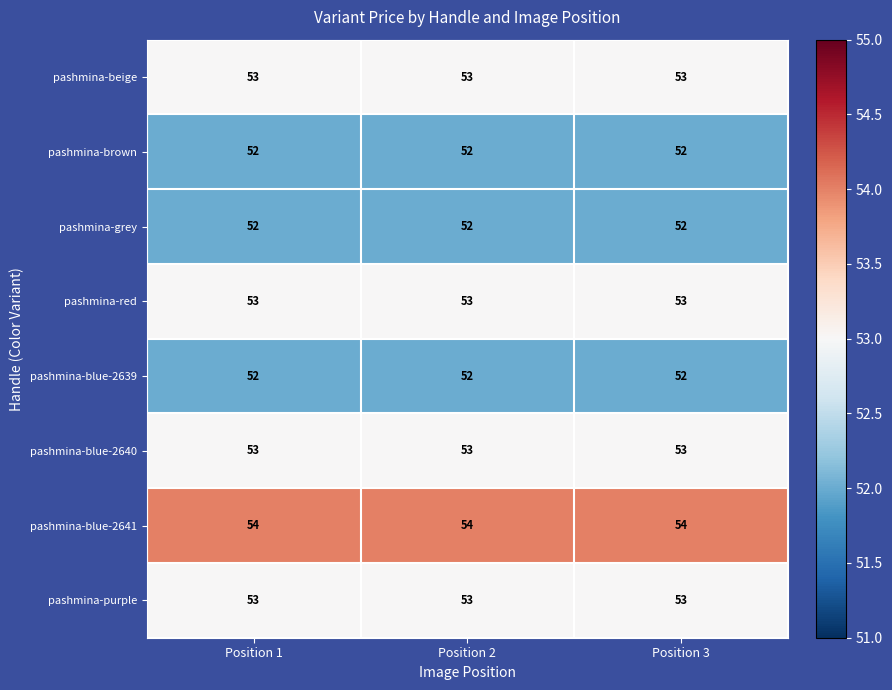

Read the pashmina-purple value at Position 3.

53